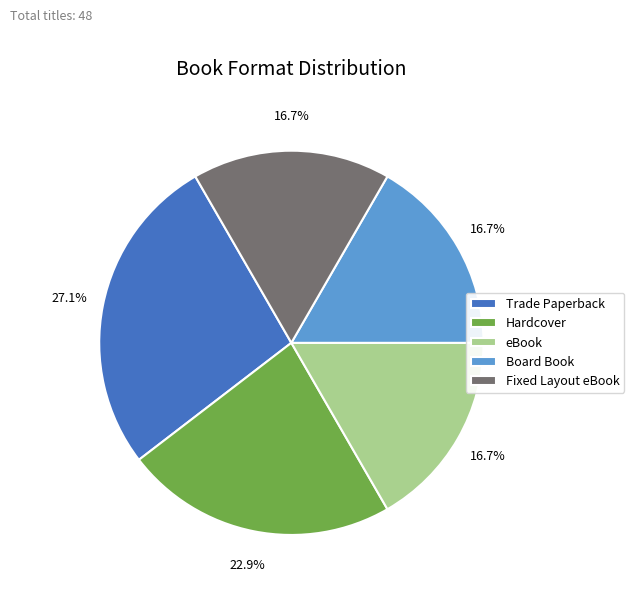

What percentage is the Board Book slice, to the nearest percent?

17%